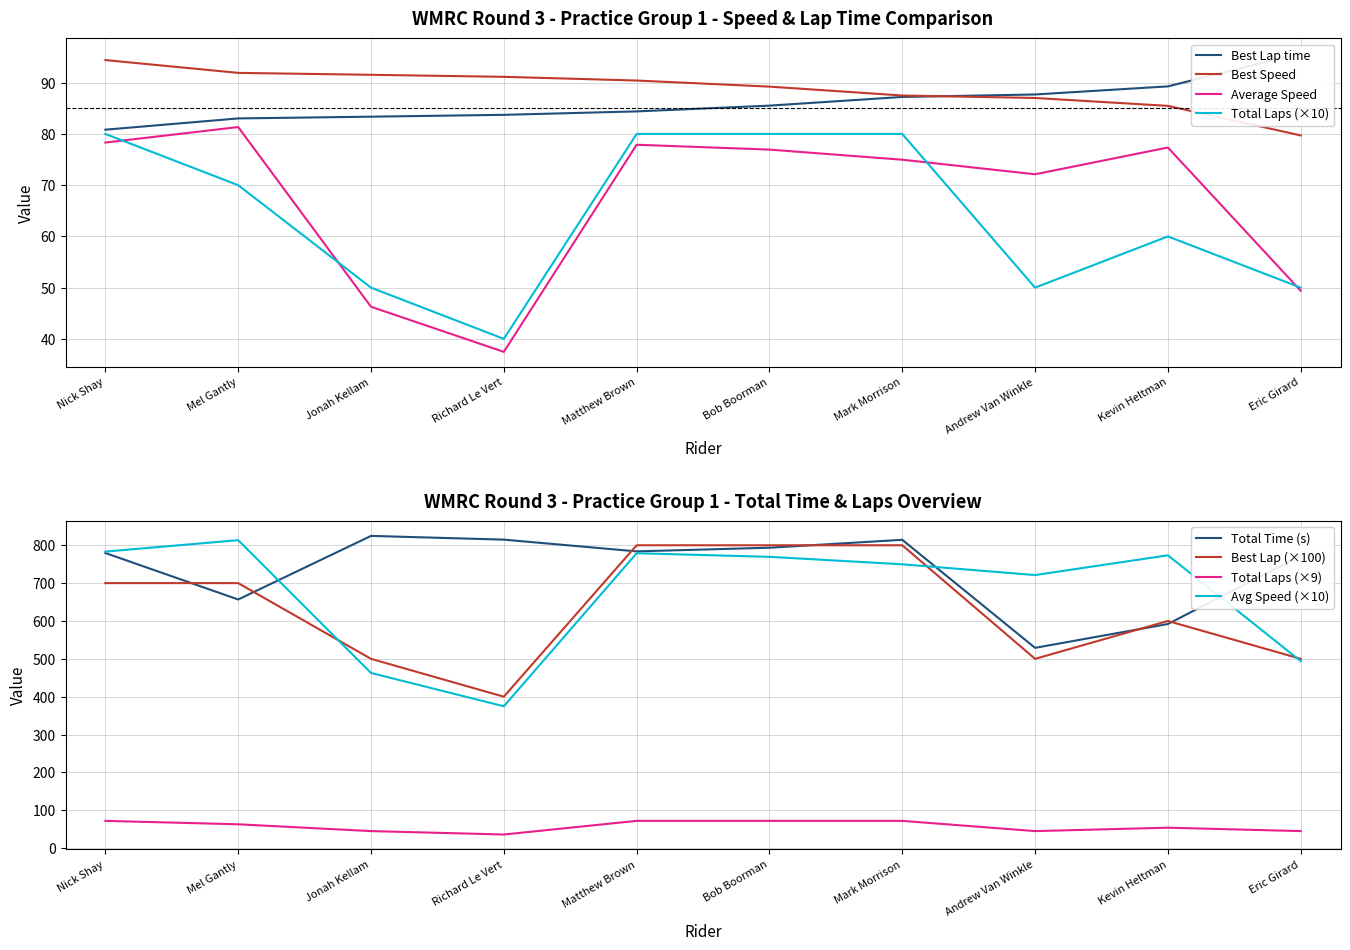

Which series has the widest spread of values?

Best Lap